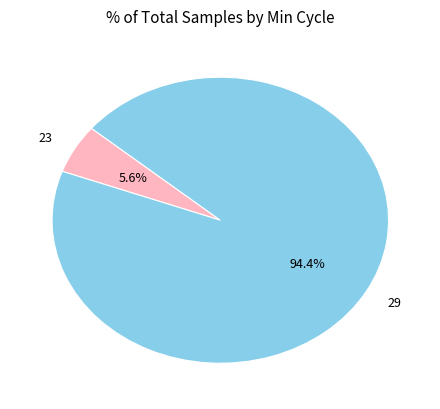

Is it true that 29 is 1% of the pie?

False